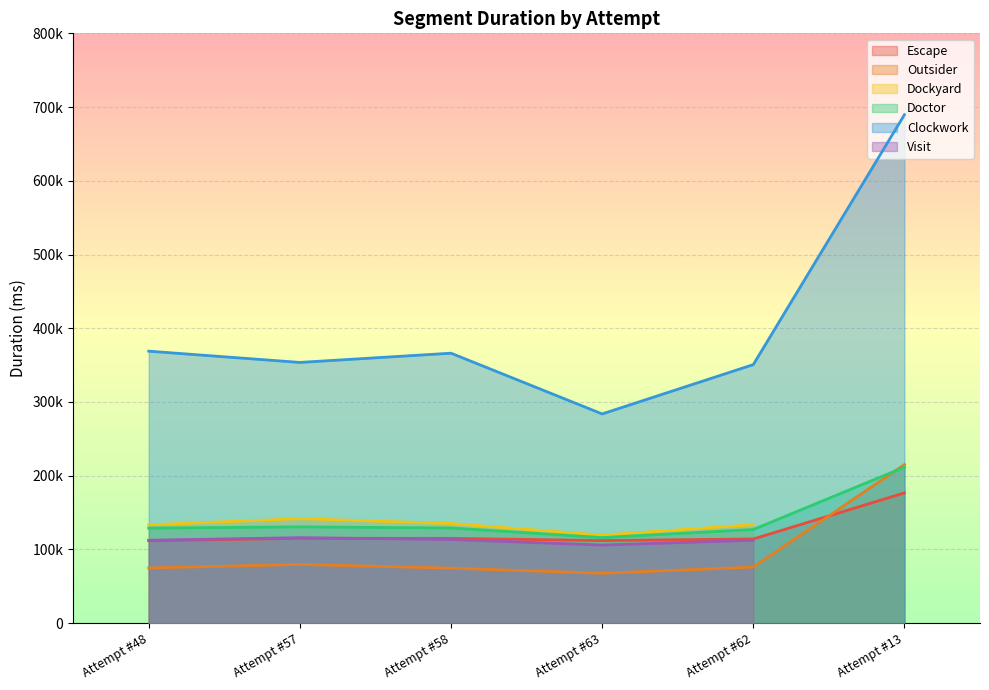

True or false: Clockwork and Outsider cross at least once.

False